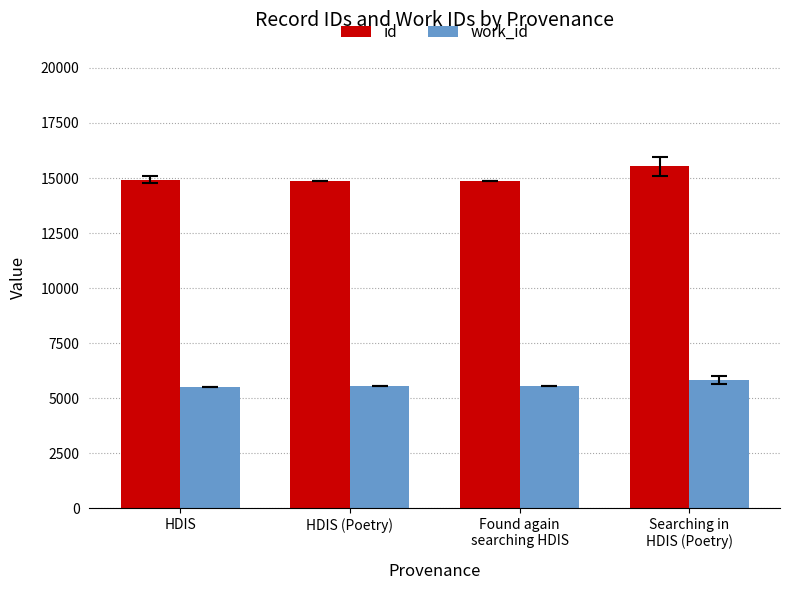

What is the value of the id bar at the 4th from the left?

15524.7